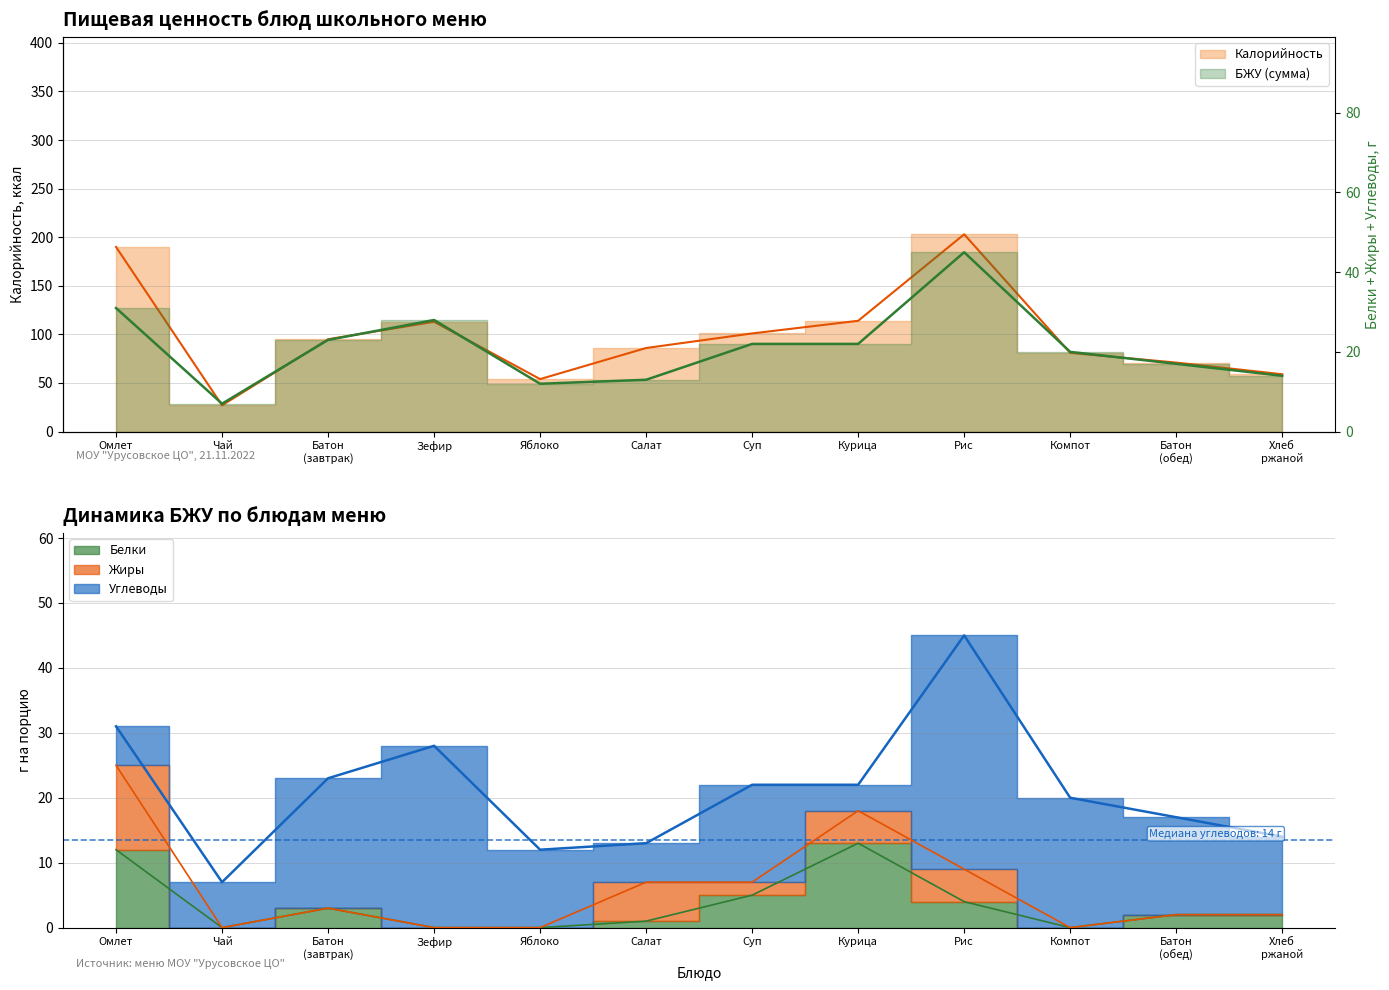

Does the chart have visible grid lines?

Yes